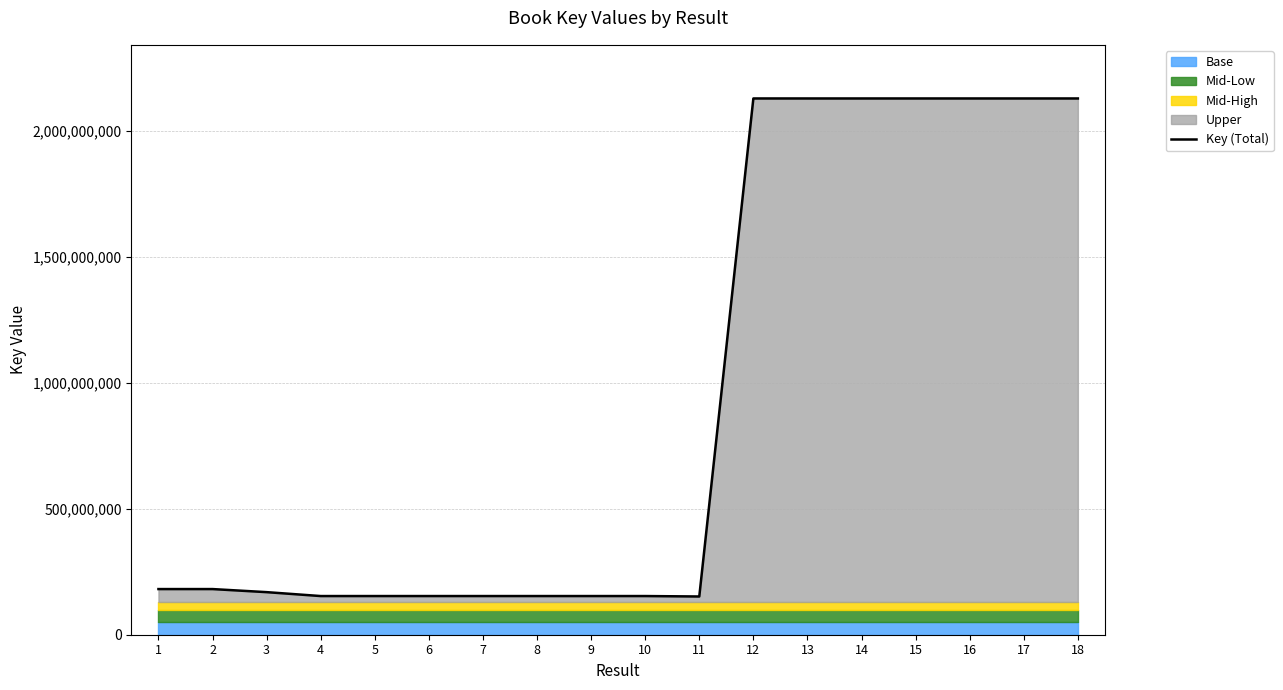

What is the sum of the values at 9 and 4?

307261660